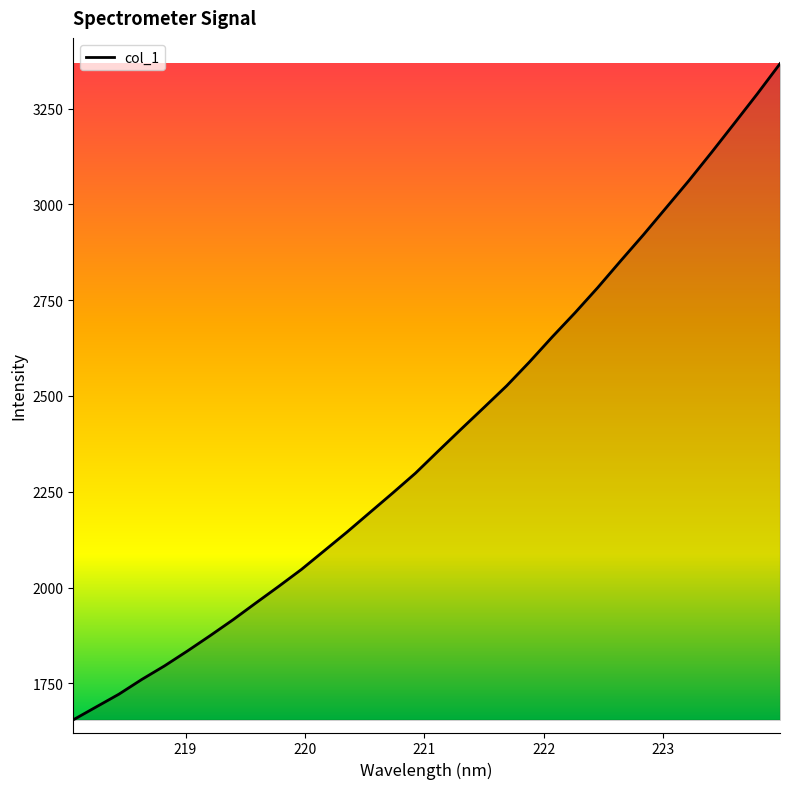

What is the minimum value shown in the chart?

1654.9